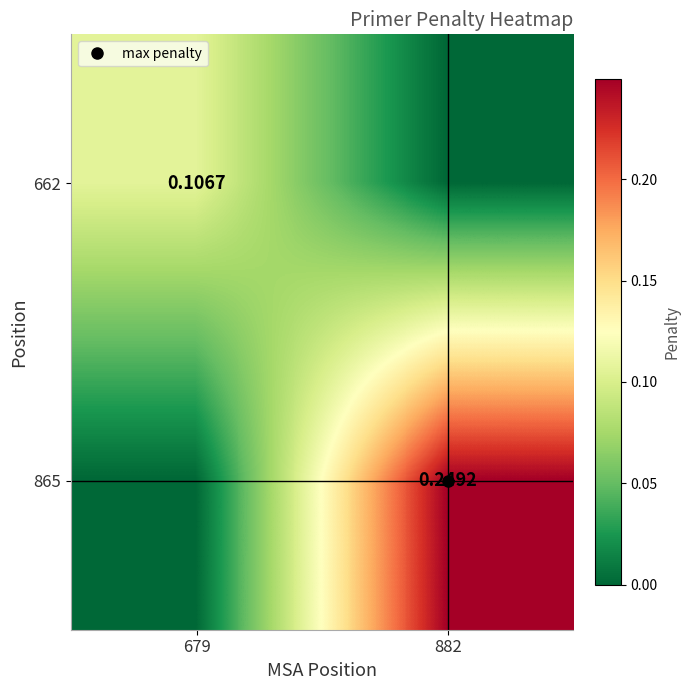

What is the difference between the maximum and minimum values in the 865 series?

0.2